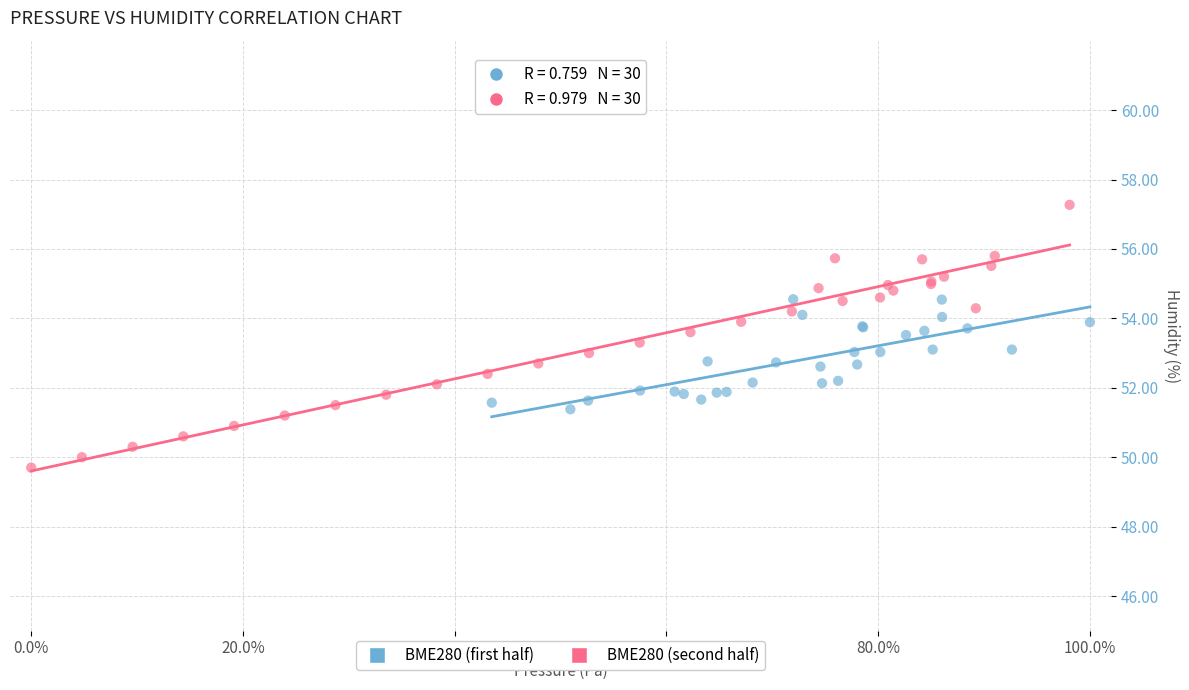

Which series has the largest Y range (max minus min)?

BME280 (second half)